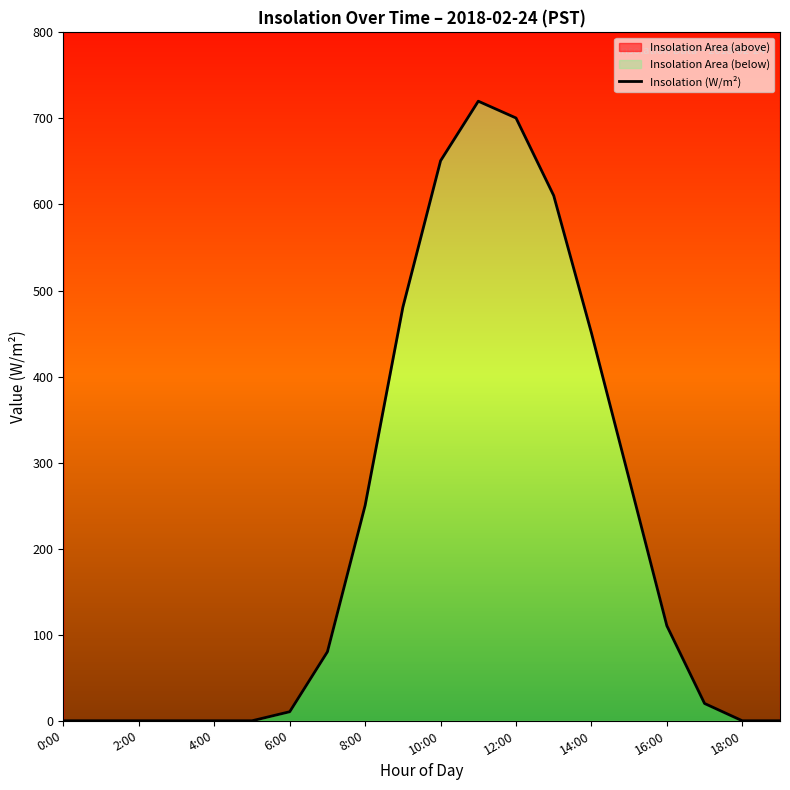

What is the average value?

218.3